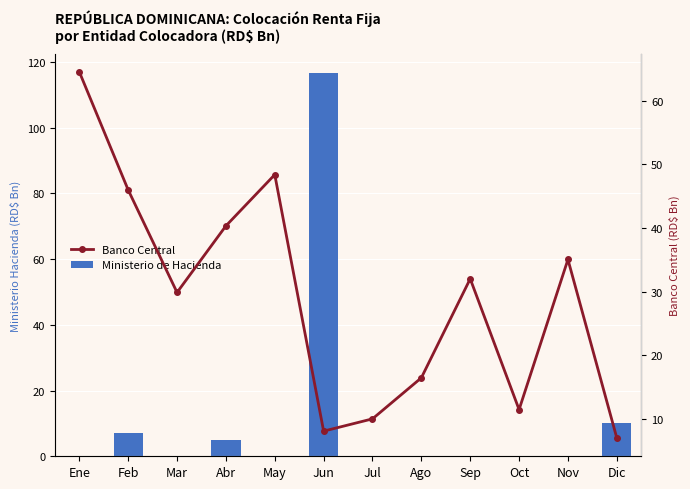

What is the label of the 11th bar from the right?

Feb